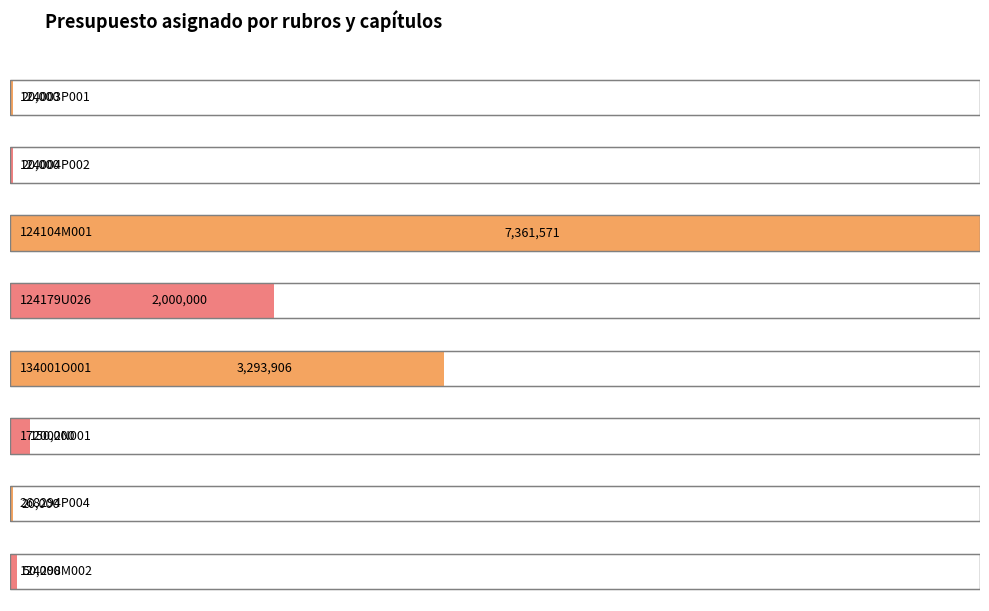

Between 124298M002 and 268294P004, which is larger?

124298M002